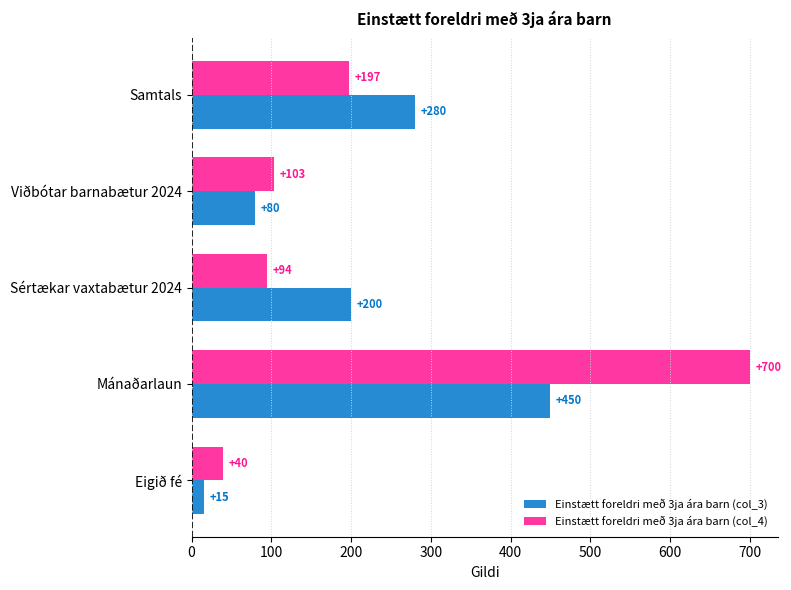

True or false: Einstætt foreldri með 3ja ára barn (col_3) has a value of 80 at Viðbótar barnabætur 2024.

True